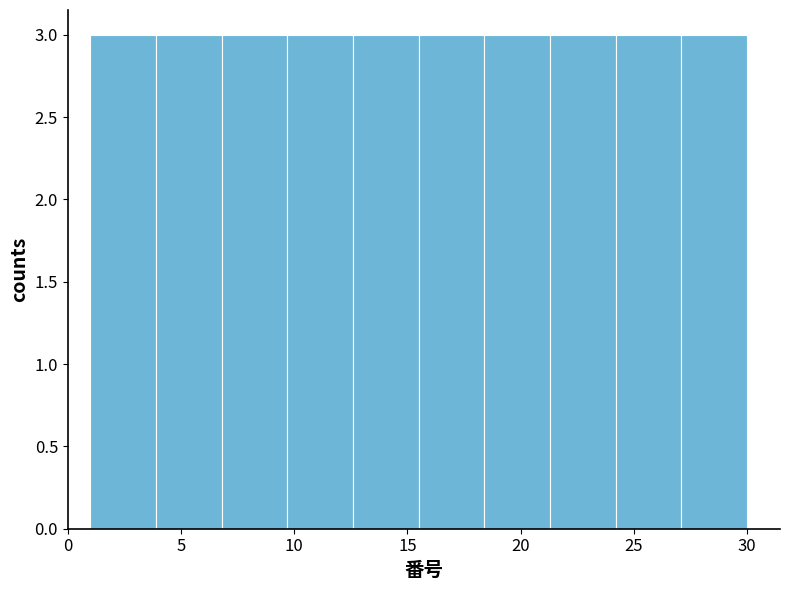

Reading left to right, list every bar in this chart as the range it spans on the x-axis followed by its height. Neither the bar edges nor the heights are printed on the chart, so give them approximately, as read against the axes.

1.0 to 3.9: 3
3.9 to 6.8: 3
6.8 to 9.7: 3
9.7 to 12.6: 3
12.6 to 15.5: 3
15.5 to 18.4: 3
18.4 to 21.3: 3
21.3 to 24.2: 3
24.2 to 27.1: 3
27.1 to 30.0: 3